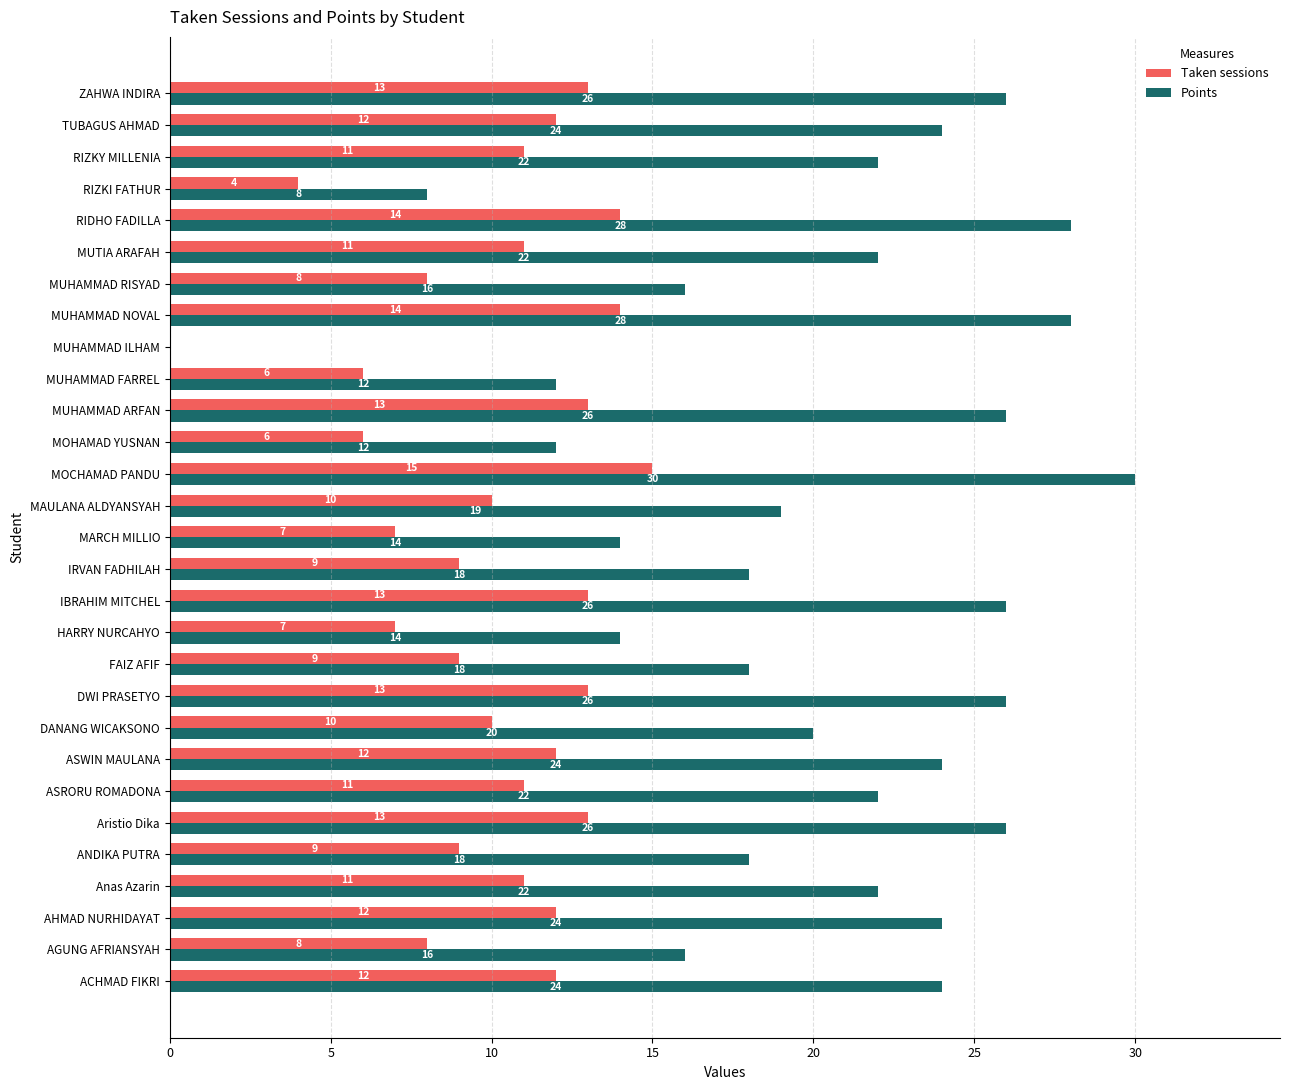

Which series changed the most between HARRY NURCAHYO and MOCHAMAD PANDU?

Points